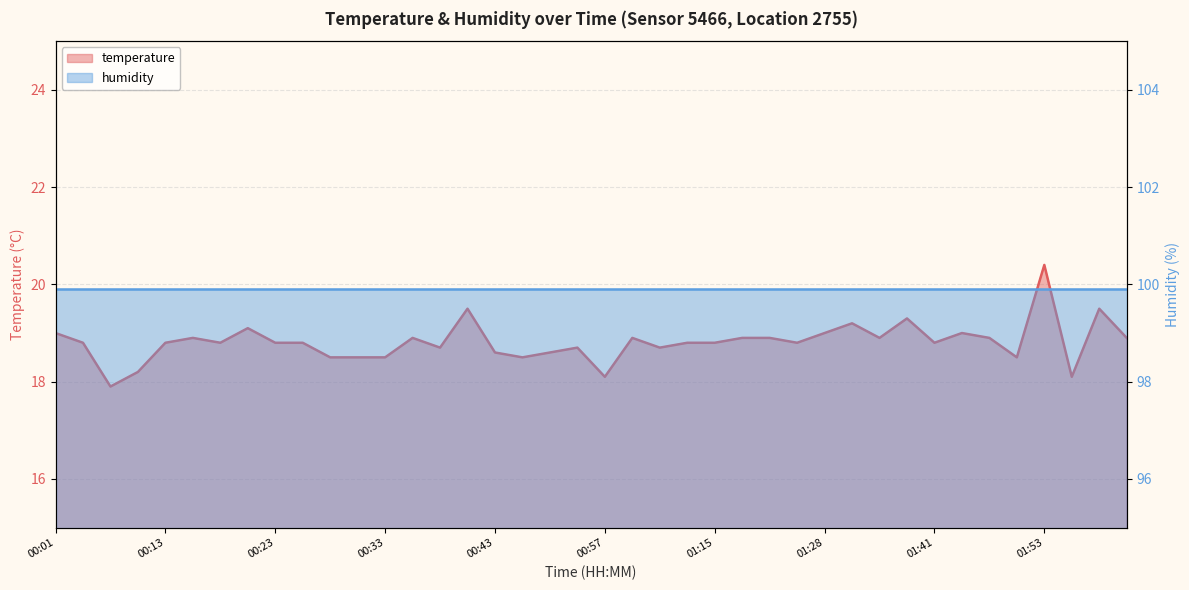

At which label does the data first exceed 18?

00:01